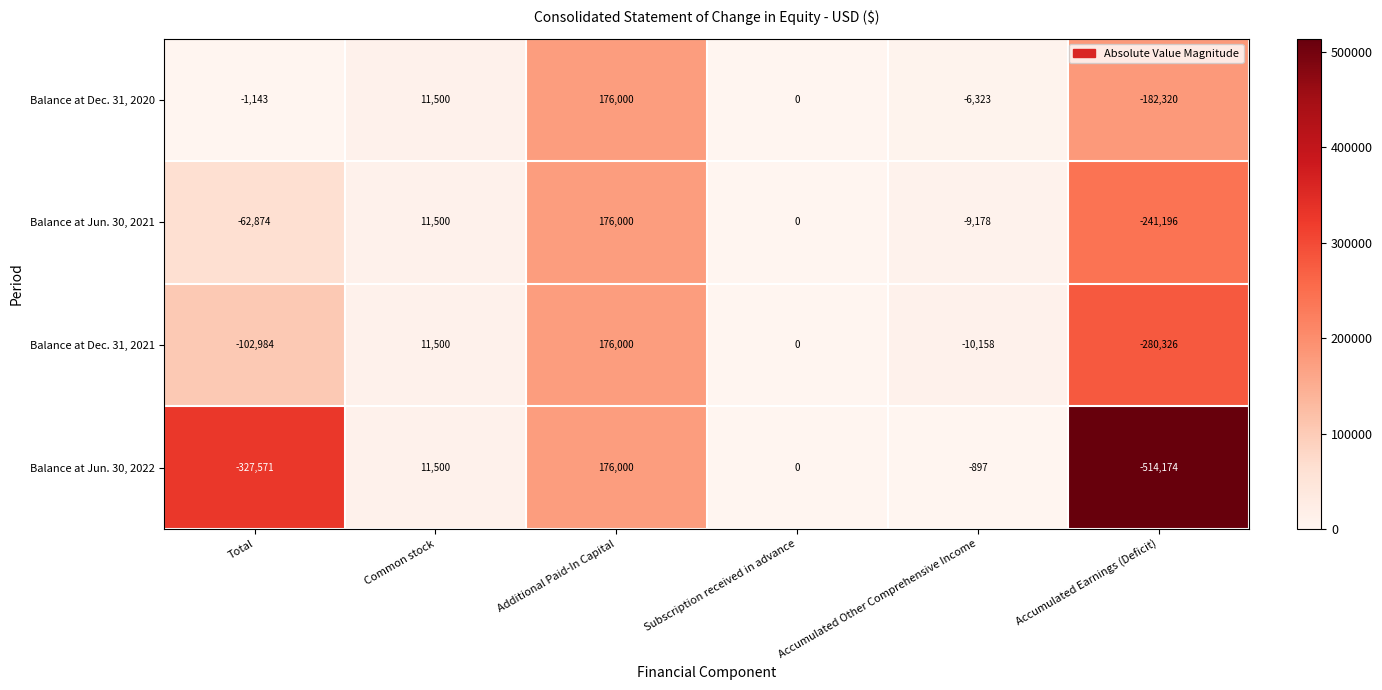

What is the total value across all series at Additional Paid-In Capital?

704000